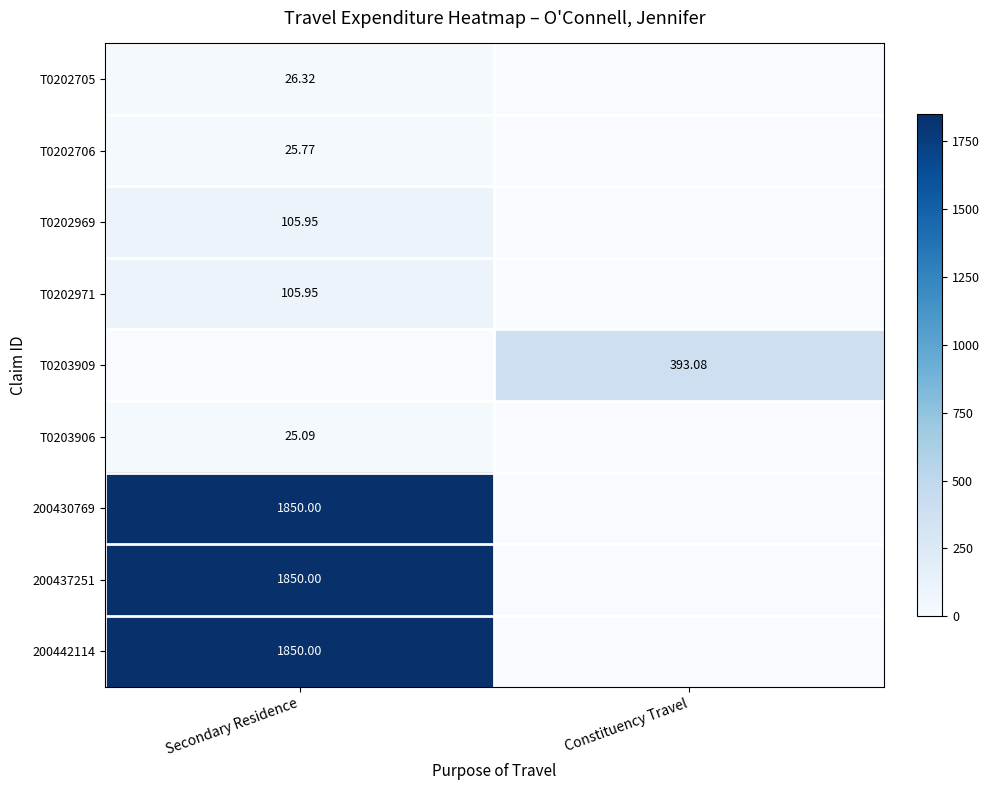

The value of T0202705 at Constituency Travel is 10.2. True or false?

False